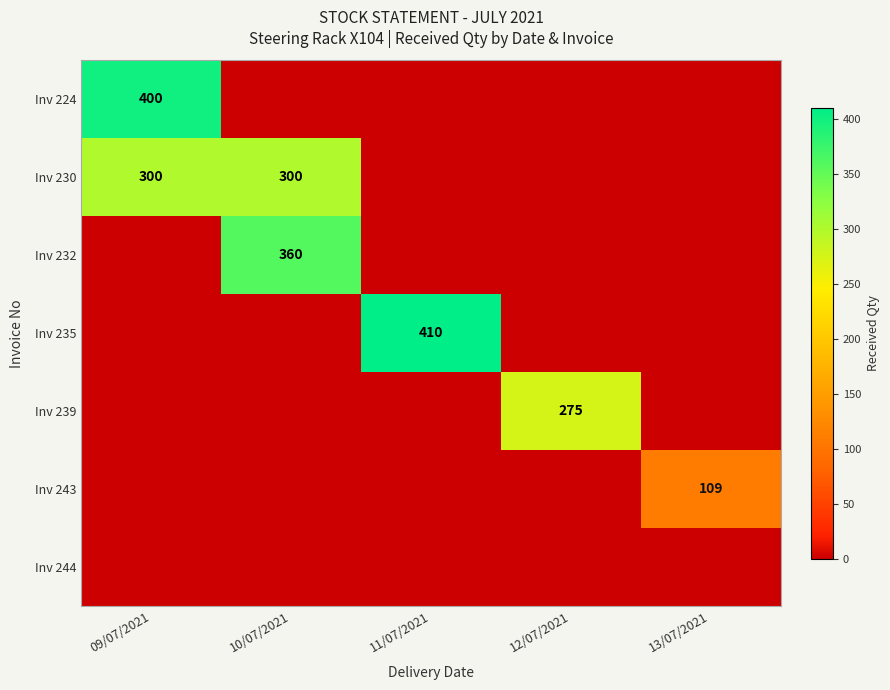

What is the difference between the highest and lowest values at 13/07/2021?

109